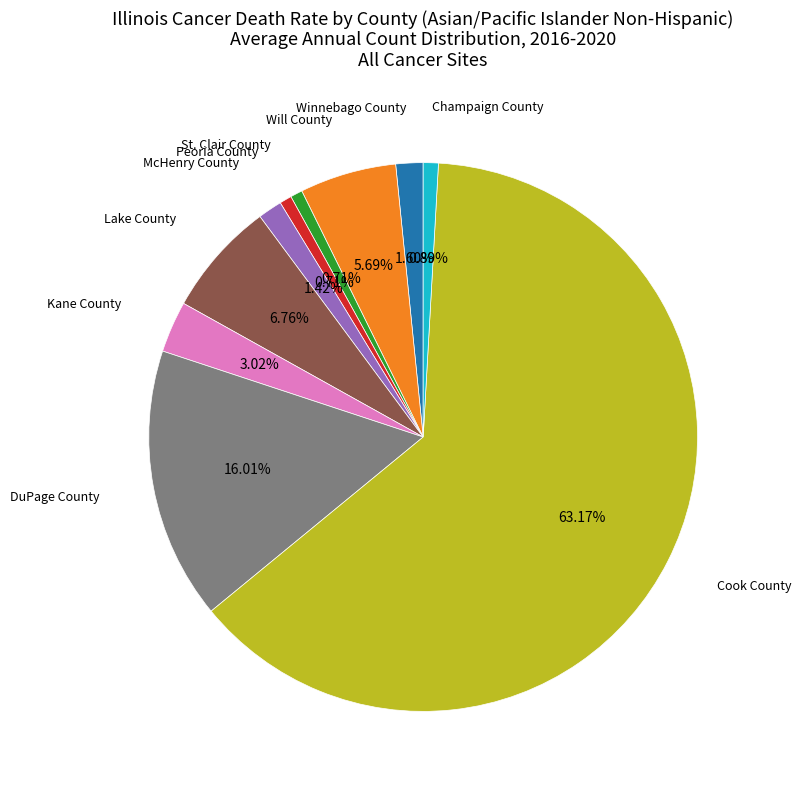

To the nearest percent, what is the difference between the Lake County and St. Clair County slice percentages?

6%